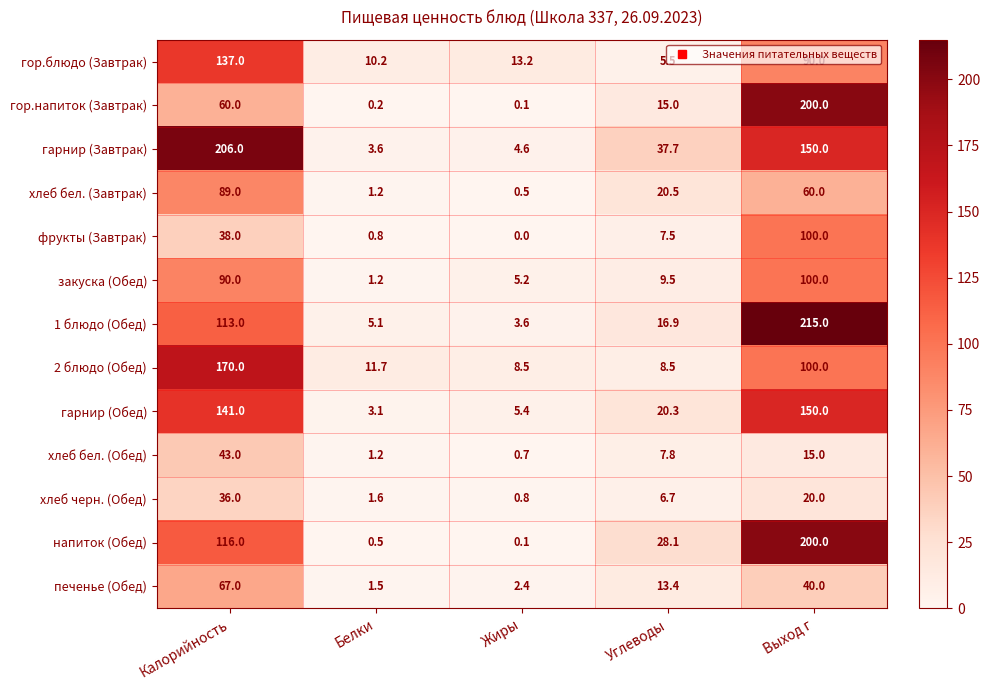

Which series has the widest spread of values?

1 блюдо (Обед)